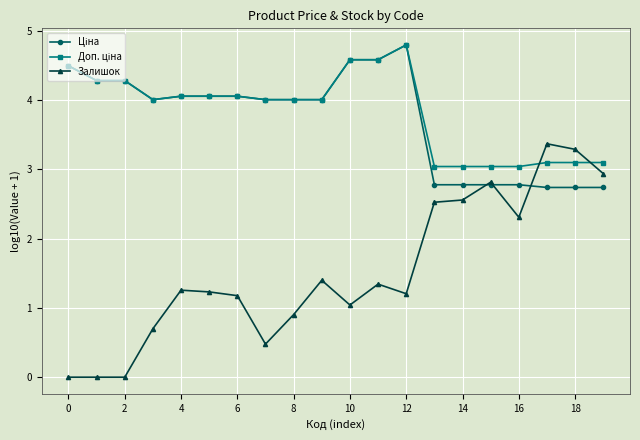

How many lines are shown in the chart?

3